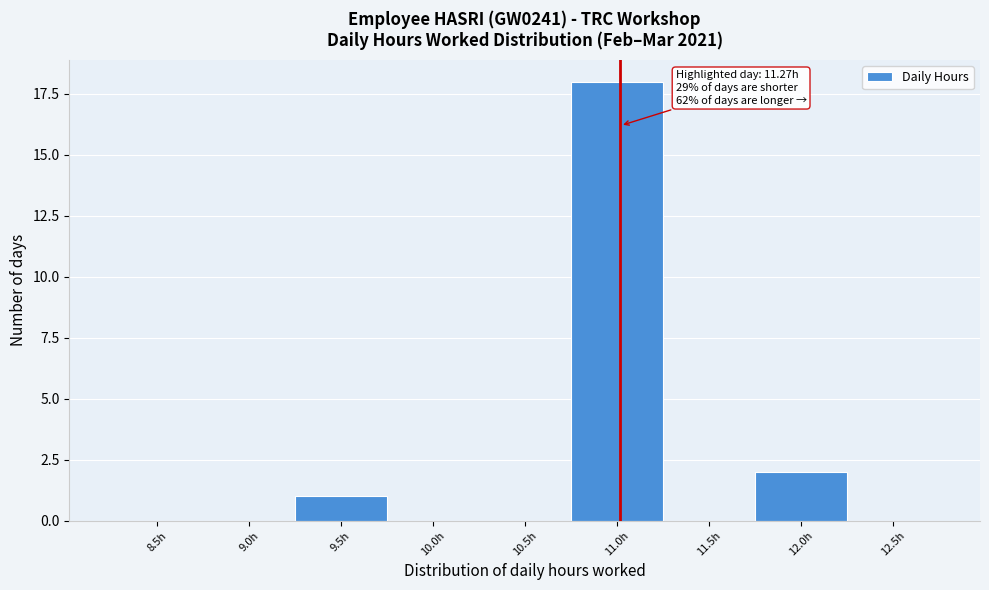

Reading right to left, extract all data points from this chart.

12.5h=0	12.0h=2	11.5h=0	11.0h=18	10.5h=0	10.0h=0	9.5h=1	9.0h=0	8.5h=0